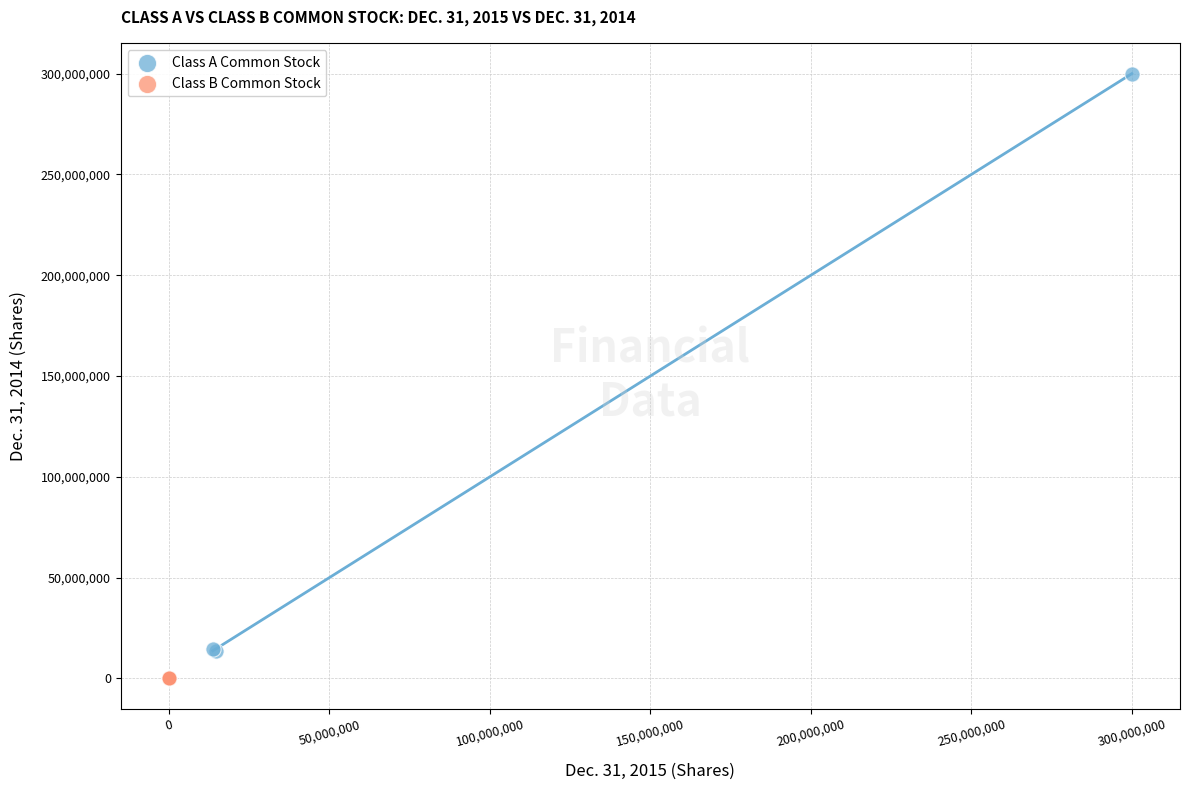

What are all the series names shown in the legend?

Class A Common Stock, Class B Common Stock